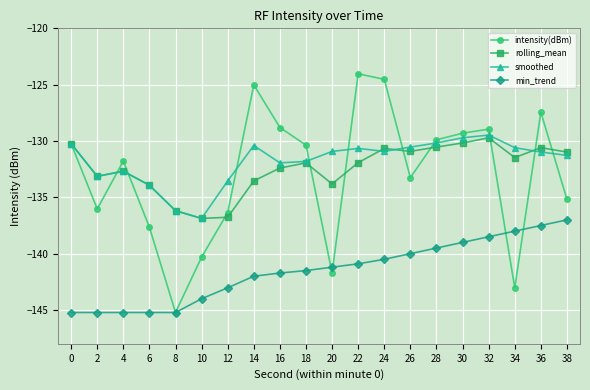

Between 8 and 38, which series saw the biggest shift?

intensity(dBm)